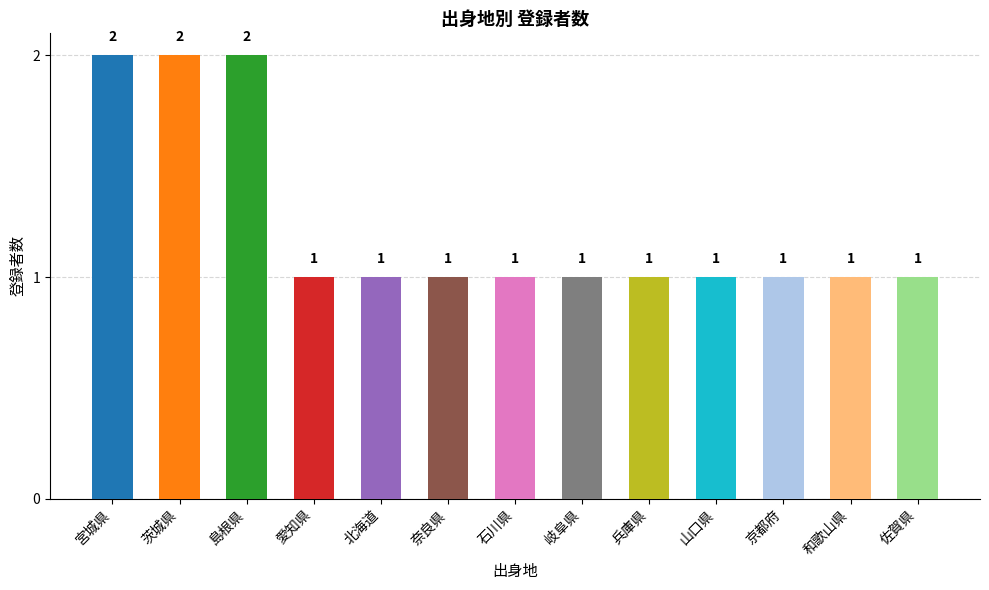

What is the smallest value displayed?

1